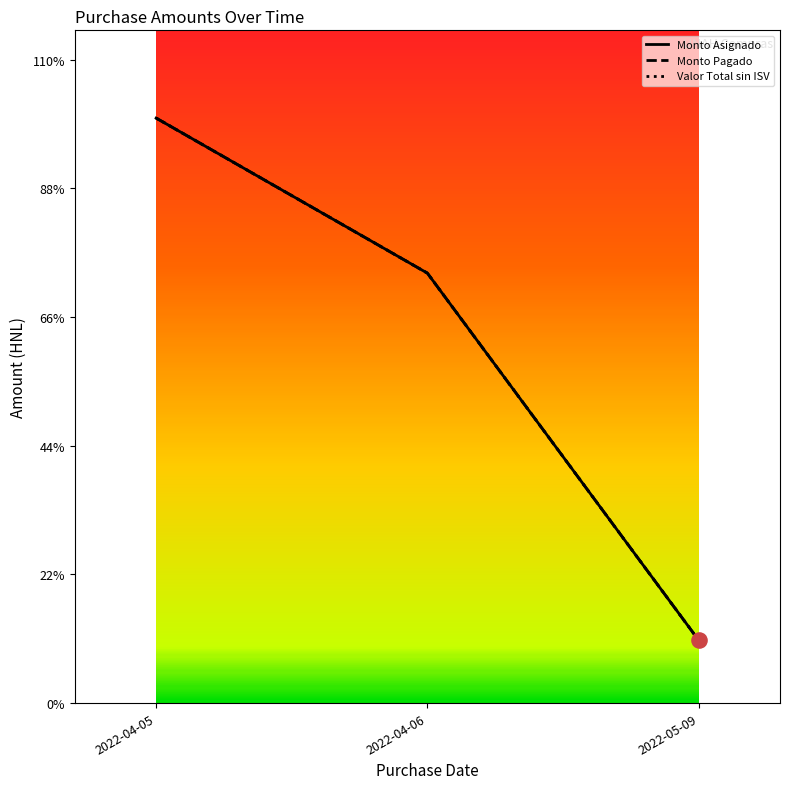

Does the chart have visible grid lines?

No